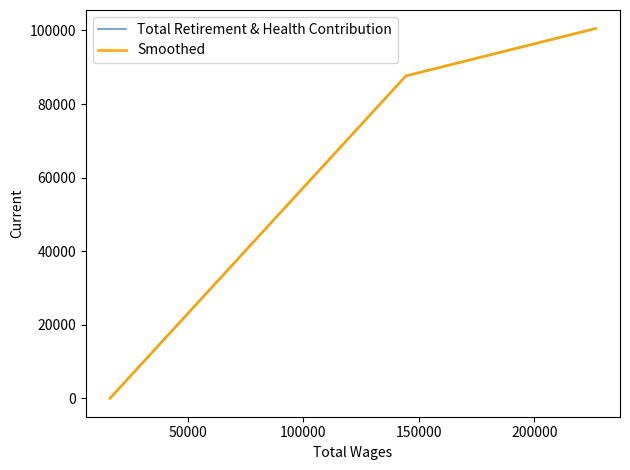

How many lines are shown in the chart?

2